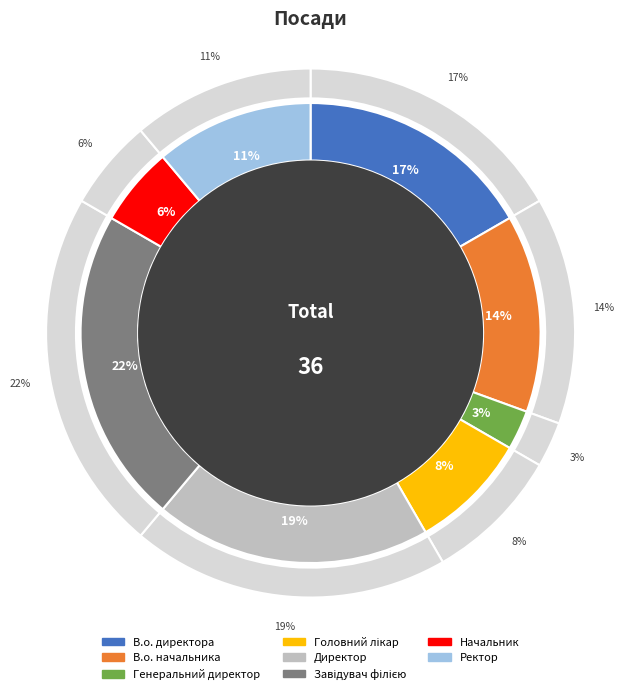

True or false: В.о. начальника accounts for 1% of the total.

False